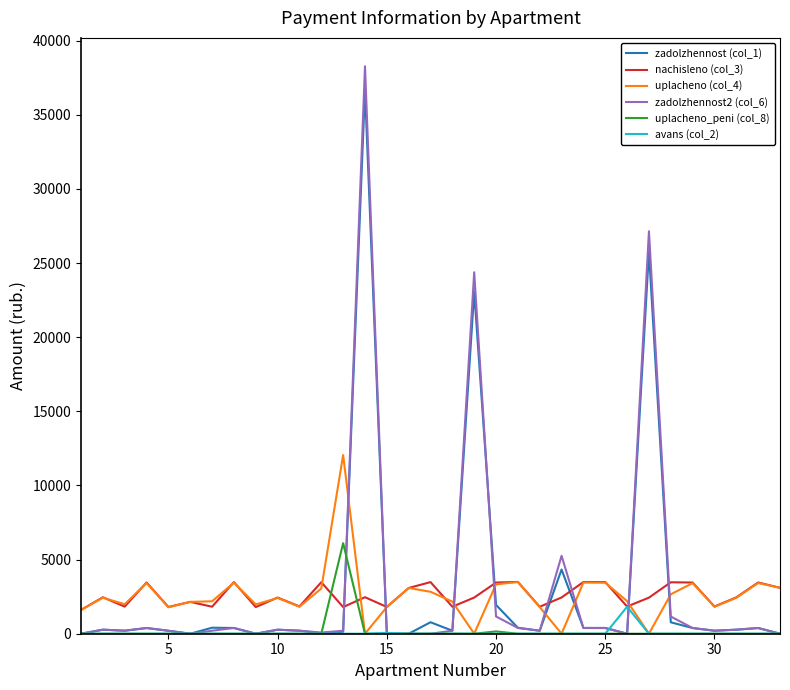

Which series has the largest range (max minus min)?

zadolzhennost2 (col_6)